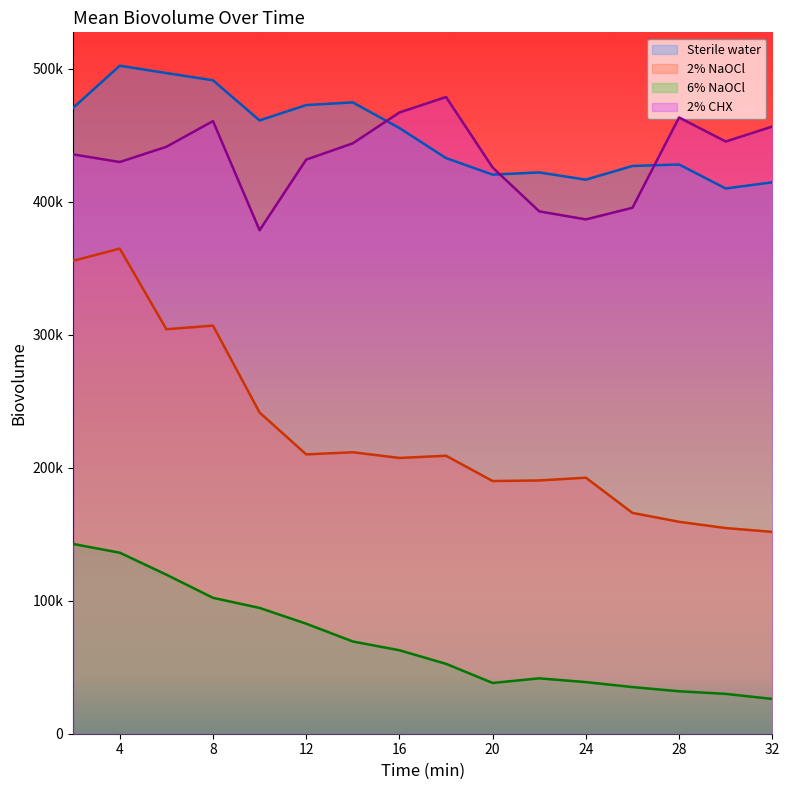

Count the number of categories in the chart.

16